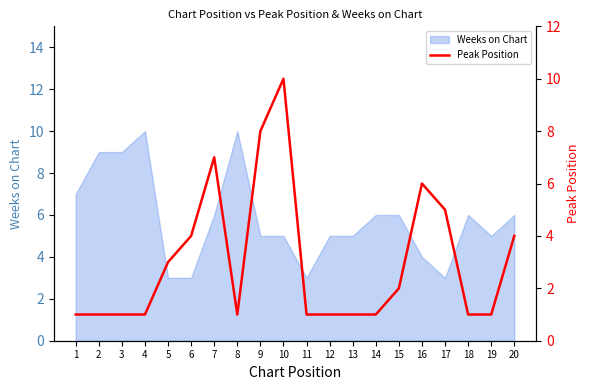

How many lines are shown in the chart?

1